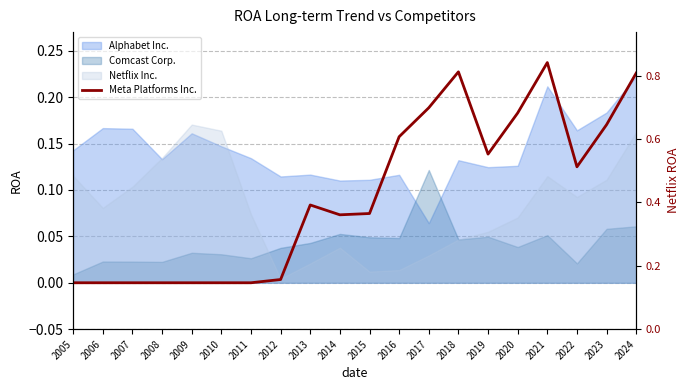

What is the value of the 17th point from the left?

0.2